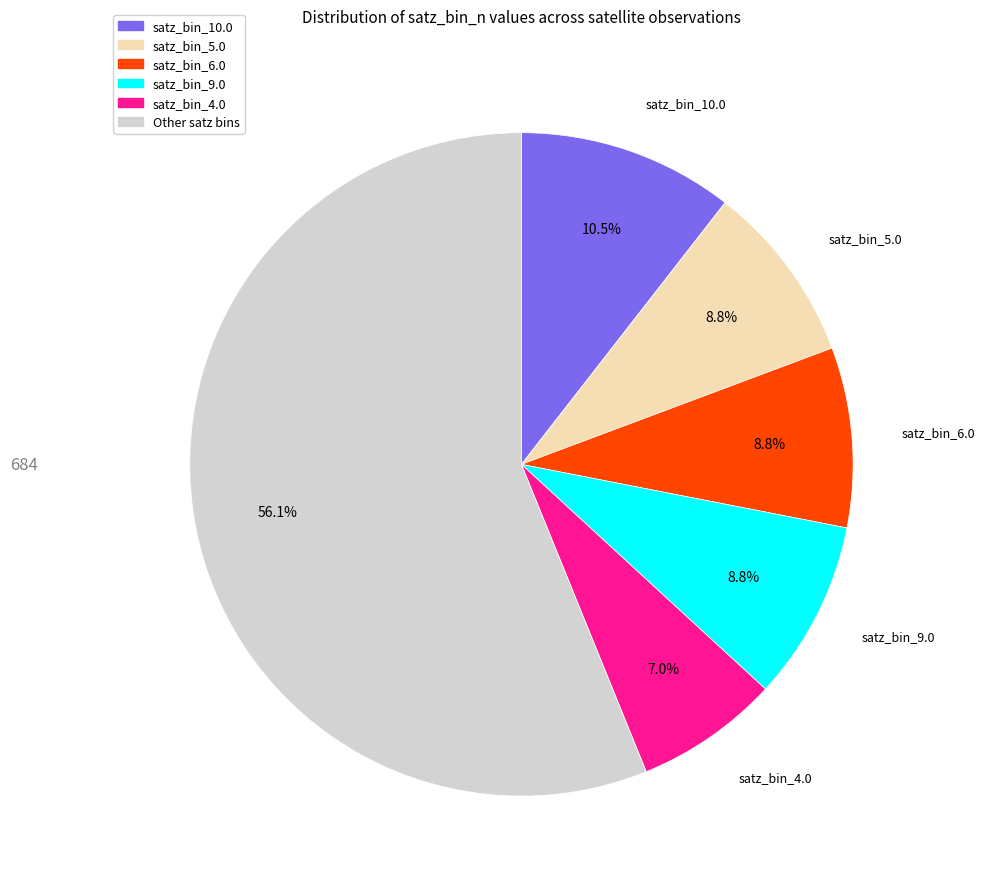

Is there any slice that represents more than half of the pie?

Yes